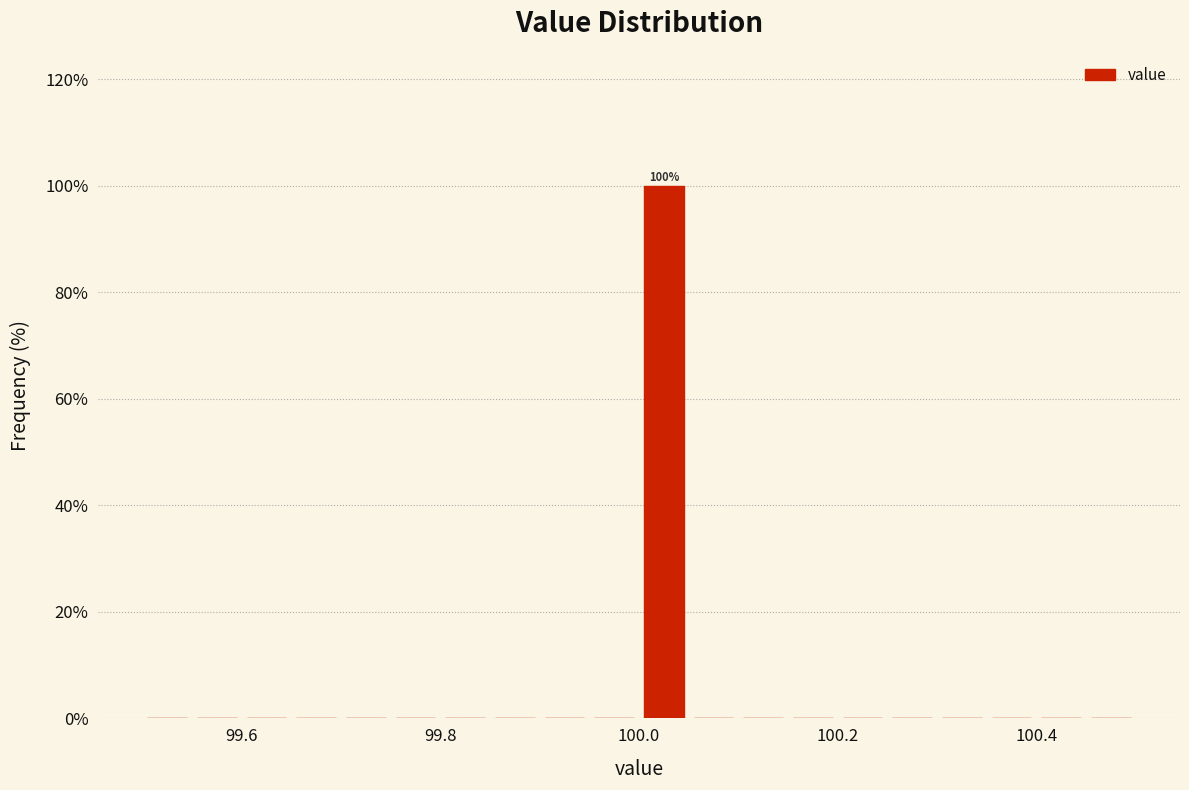

Read against the x-axis, roughly where is the centre of the tallest bar?

100.02